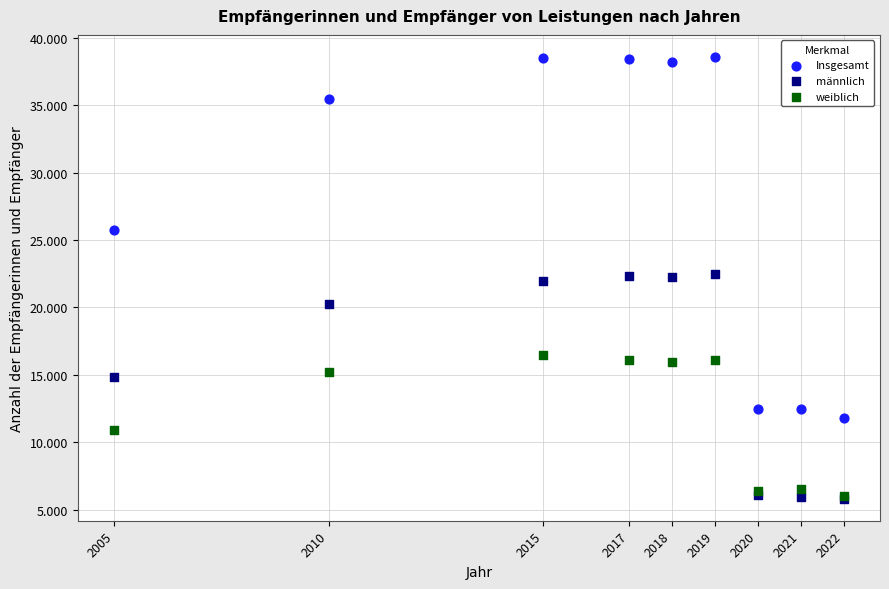

Which series reaches the maximum Y coordinate?

Insgesamt